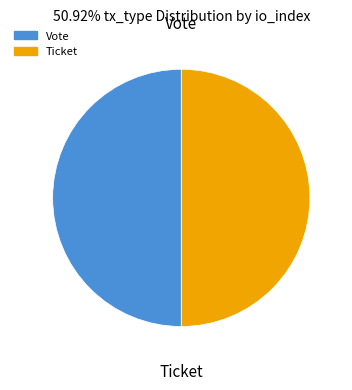

Approximately how many times larger is the value at Vote compared to Ticket?

1.0